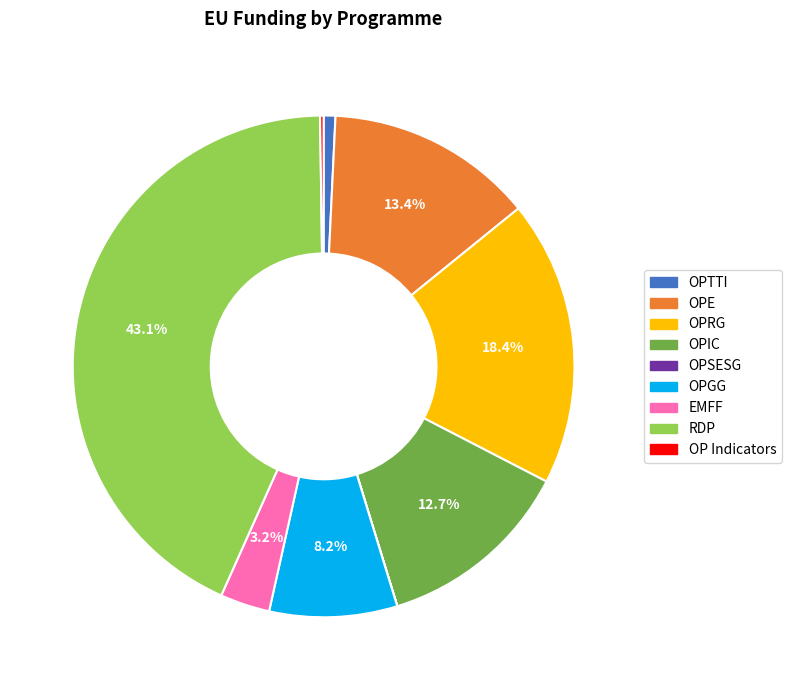

The RDP slice represents 58% of the pie. True or false?

False